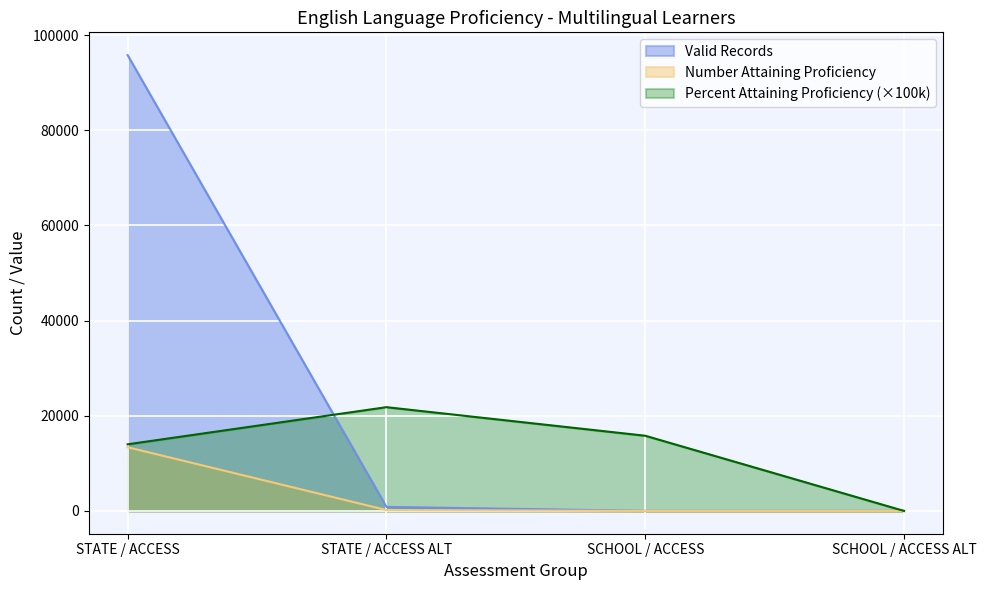

The Percent Attaining Proficiency series shows 35696.6 at STATE / ACCESS ALT. True or false?

False